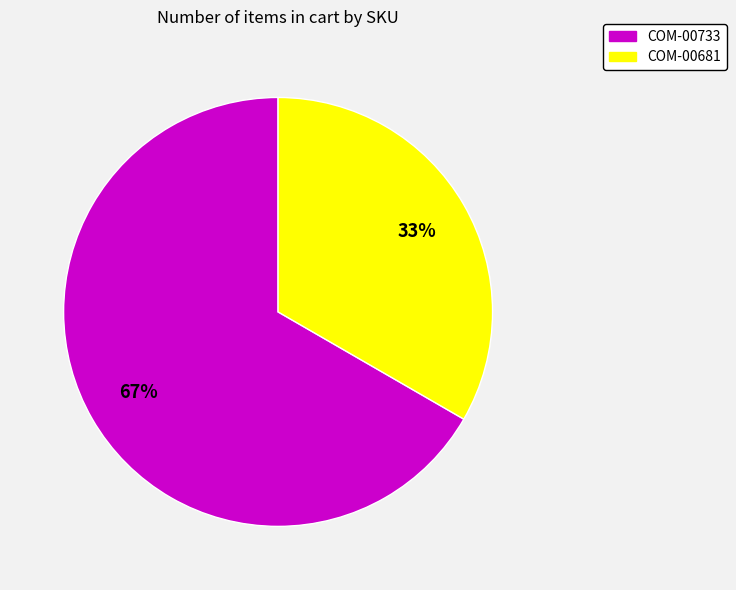

To the nearest percent, what is the combined percentage of COM-00681 and COM-00733?

100%